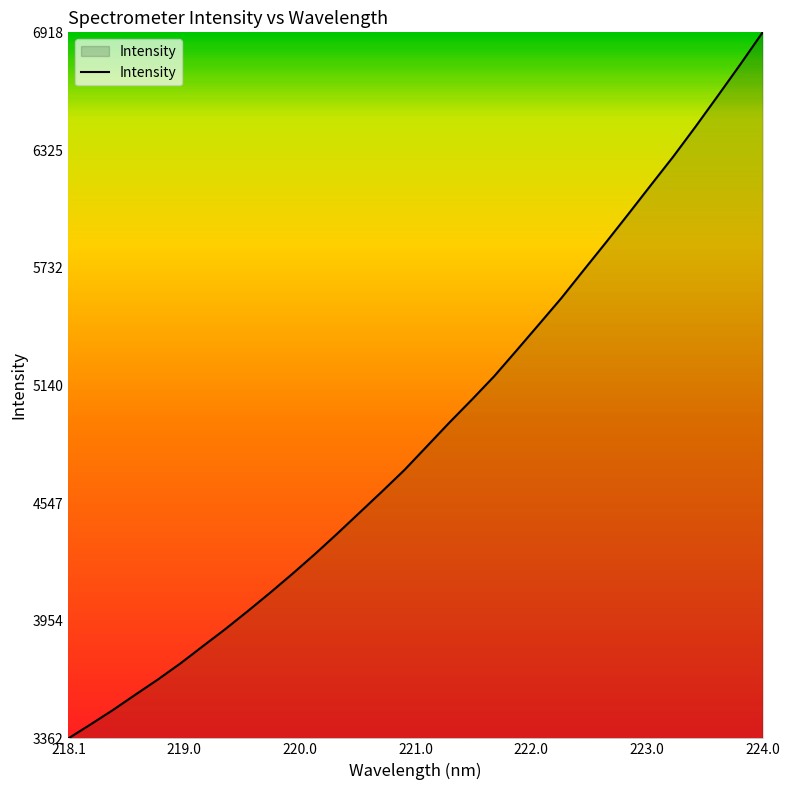

What is the maximum value shown in the chart?

6917.6